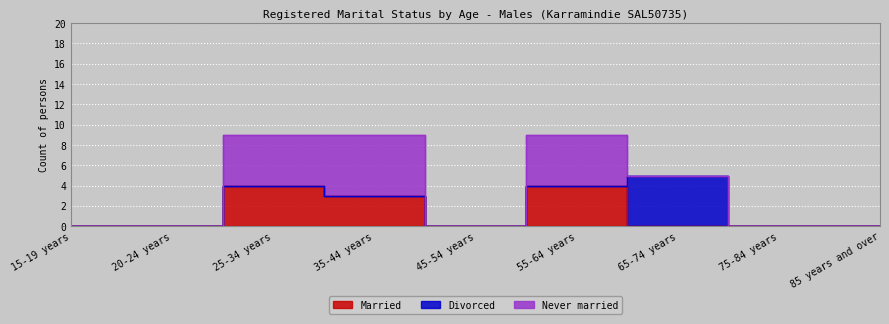

Reading left to right, list all the values displayed in this chart.

Married: 0	0	4	3	0	4	0	0	0
Divorced: 0	0	0	0	0	0	5	0	0
Never married: 0	0	5	6	0	5	0	0	0